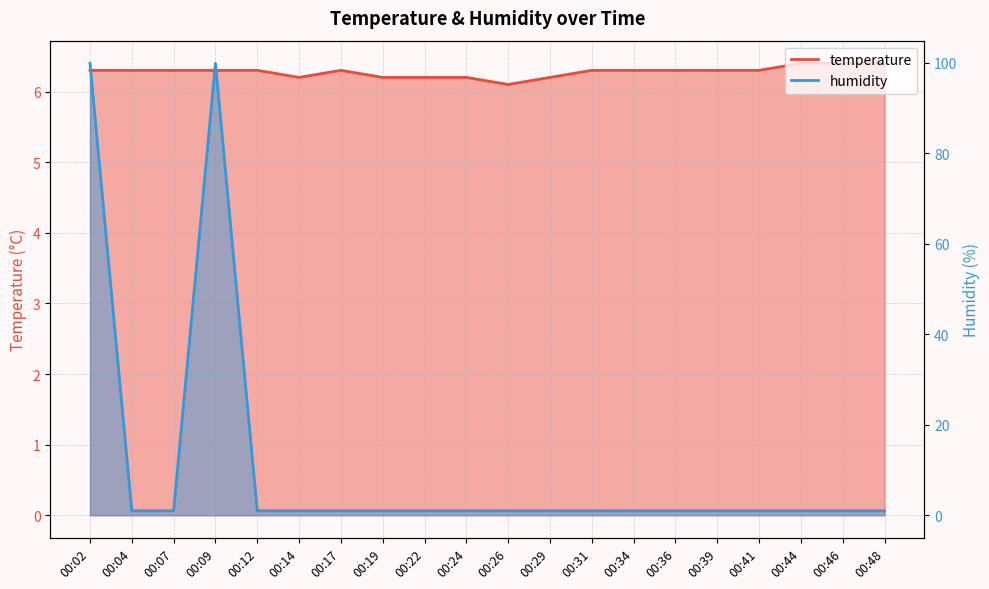

What are all the series names shown in the legend?

temperature, humidity